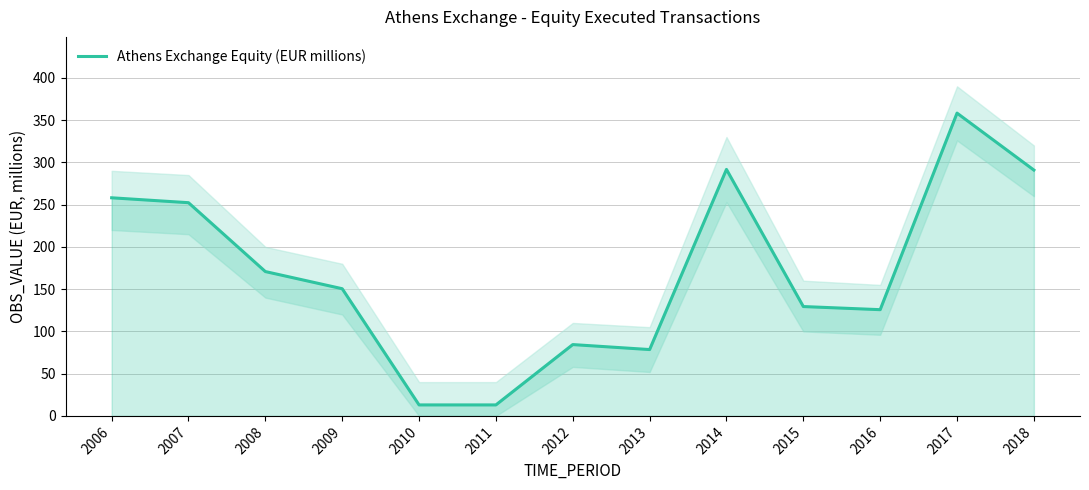

Approximately how many times larger is the value at 2007 compared to 2014?

0.9